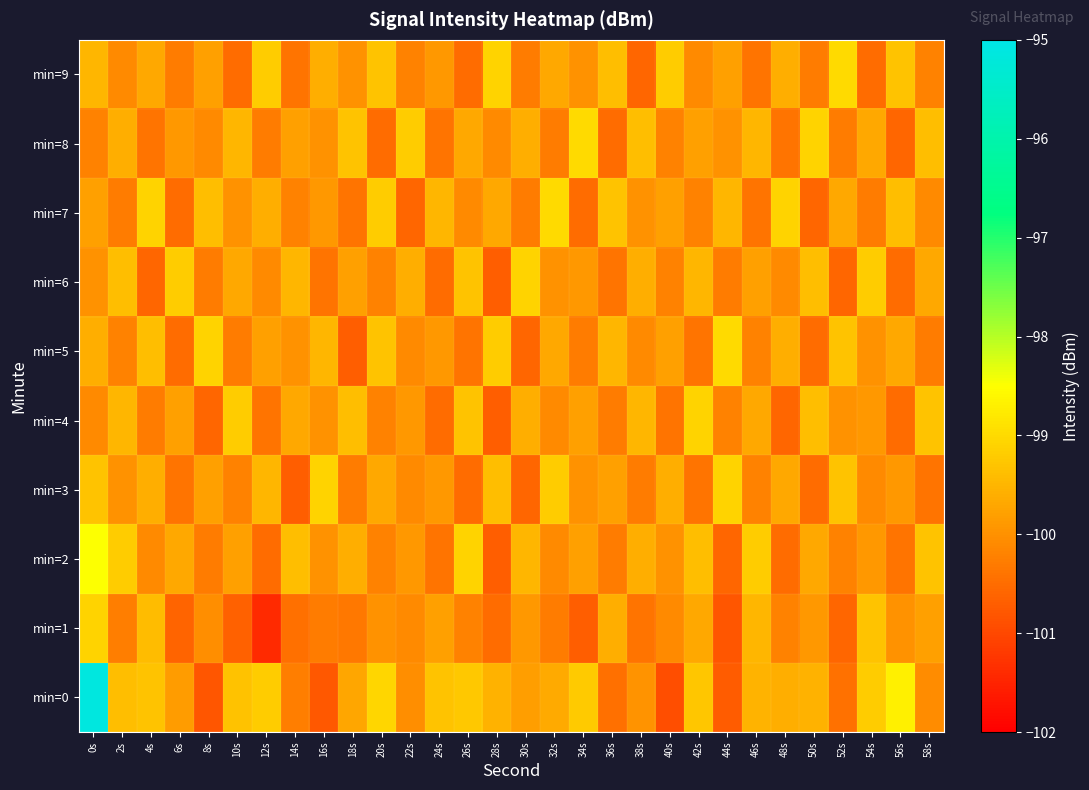

Reading right to left, extract all data points from this chart.

min=0: 58s=-100.1	56s=-98.7	54s=-99.2	52s=-100.4	50s=-99.6	48s=-99.6	46s=-99.5	44s=-100.7	42s=-99.3	40s=-100.9	38s=-100.0	36s=-100.5	34s=-99.2	32s=-99.7	30s=-99.8	28s=-99.5	26s=-99.3	24s=-99.3	22s=-100.0	20s=-99.1	18s=-99.7	16s=-100.8	14s=-100.3	12s=-99.2	10s=-99.3	8s=-100.8	6s=-99.8	4s=-99.3	2s=-99.4	0s=-95.1
min=1: 58s=-99.8	56s=-100.0	54s=-99.3	52s=-100.6	50s=-99.9	48s=-100.2	46s=-99.5	44s=-100.8	42s=-99.7	40s=-100.1	38s=-100.4	36s=-99.6	34s=-100.7	32s=-100.3	30s=-99.9	28s=-100.5	26s=-100.2	24s=-99.8	22s=-100.1	20s=-100.0	18s=-100.4	16s=-100.3	14s=-100.5	12s=-101.4	10s=-100.6	8s=-100.0	6s=-100.6	4s=-99.4	2s=-100.3	0s=-99.1
min=2: 58s=-99.3	56s=-100.4	54s=-99.9	52s=-100.2	50s=-99.7	48s=-100.5	46s=-99.2	44s=-100.6	42s=-99.4	40s=-100.0	38s=-99.6	36s=-100.3	34s=-99.8	32s=-100.1	30s=-99.5	28s=-100.7	26s=-99.1	24s=-100.4	22s=-99.9	20s=-100.2	18s=-99.6	16s=-100.0	14s=-99.4	12s=-100.5	10s=-99.8	8s=-100.3	6s=-99.7	4s=-100.1	2s=-99.2	0s=-98.5
min=3: 58s=-100.4	56s=-99.9	54s=-100.1	52s=-99.3	50s=-100.5	48s=-99.7	46s=-100.2	44s=-99.1	42s=-100.4	40s=-99.6	38s=-100.3	36s=-99.8	34s=-100.0	32s=-99.2	30s=-100.6	28s=-99.4	26s=-100.5	24s=-99.9	22s=-100.1	20s=-99.7	18s=-100.3	16s=-99.1	14s=-100.7	12s=-99.5	10s=-100.2	8s=-99.8	6s=-100.4	4s=-99.6	2s=-100.0	0s=-99.3
min=4: 58s=-99.3	56s=-100.5	54s=-99.9	52s=-100.0	50s=-99.4	48s=-100.6	46s=-99.7	44s=-100.2	42s=-99.1	40s=-100.4	38s=-99.5	36s=-100.3	34s=-99.8	32s=-100.1	30s=-99.6	28s=-100.7	26s=-99.3	24s=-100.5	22s=-99.9	20s=-100.2	18s=-99.4	16s=-100.0	14s=-99.7	12s=-100.4	10s=-99.2	8s=-100.6	6s=-99.8	4s=-100.3	2s=-99.5	0s=-100.1
min=5: 58s=-100.3	56s=-99.7	54s=-100.0	52s=-99.3	50s=-100.5	48s=-99.6	46s=-100.2	44s=-99.0	42s=-100.4	40s=-99.8	38s=-100.1	36s=-99.5	34s=-100.3	32s=-99.7	30s=-100.6	28s=-99.2	26s=-100.4	24s=-99.9	22s=-100.1	20s=-99.3	18s=-100.7	16s=-99.5	14s=-100.0	12s=-99.8	10s=-100.3	8s=-99.1	6s=-100.5	4s=-99.4	2s=-100.2	0s=-99.6
min=6: 58s=-99.7	56s=-100.5	54s=-99.2	52s=-100.6	50s=-99.4	48s=-100.1	46s=-99.8	44s=-100.3	42s=-99.5	40s=-100.2	38s=-99.6	36s=-100.4	34s=-99.9	32s=-100.0	30s=-99.1	28s=-100.7	26s=-99.3	24s=-100.5	22s=-99.6	20s=-100.2	18s=-99.8	16s=-100.4	14s=-99.5	12s=-100.1	10s=-99.7	8s=-100.3	6s=-99.2	4s=-100.6	2s=-99.4	0s=-100.0
min=7: 58s=-100.1	56s=-99.4	54s=-100.3	52s=-99.7	50s=-100.6	48s=-99.1	46s=-100.4	44s=-99.5	42s=-100.2	40s=-99.8	38s=-100.0	36s=-99.3	34s=-100.5	32s=-99.0	30s=-100.3	28s=-99.7	26s=-100.1	24s=-99.5	22s=-100.6	20s=-99.2	18s=-100.4	16s=-99.9	14s=-100.2	12s=-99.6	10s=-100.0	8s=-99.4	6s=-100.5	4s=-99.1	2s=-100.3	0s=-99.8
min=8: 58s=-99.4	56s=-100.6	54s=-99.7	52s=-100.3	50s=-99.1	48s=-100.4	46s=-99.5	44s=-100.0	42s=-99.8	40s=-100.2	38s=-99.4	36s=-100.5	34s=-99.0	32s=-100.3	30s=-99.6	28s=-100.1	26s=-99.7	24s=-100.4	22s=-99.2	20s=-100.5	18s=-99.3	16s=-100.0	14s=-99.8	12s=-100.3	10s=-99.5	8s=-100.1	6s=-99.9	4s=-100.4	2s=-99.6	0s=-100.2
min=9: 58s=-100.2	56s=-99.3	54s=-100.5	52s=-99.0	50s=-100.3	48s=-99.6	46s=-100.4	44s=-99.8	42s=-100.1	40s=-99.2	38s=-100.6	36s=-99.4	34s=-100.0	32s=-99.7	30s=-100.3	28s=-99.1	26s=-100.5	24s=-99.9	22s=-100.2	20s=-99.3	18s=-100.0	16s=-99.6	14s=-100.4	12s=-99.2	10s=-100.5	8s=-99.8	6s=-100.3	4s=-99.7	2s=-100.1	0s=-99.5